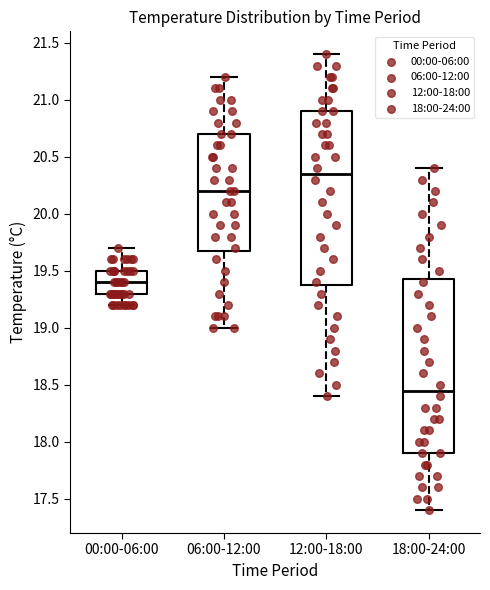

Reading left to right, read every box against the y-axis: the position of its median line, the range the box covers, and the ends of its whiskers. The values are not printed on the chart, so give them approximately, as read against the axis.

00:00-06:00: median 19.40, box 19.30 to 19.50, whiskers 19.20 to 19.70
06:00-12:00: median 20.20, box 19.70 to 20.70, whiskers 19.00 to 21.20
12:00-18:00: median 20.35, box 19.40 to 20.90, whiskers 18.40 to 21.40
18:00-24:00: median 18.45, box 17.90 to 19.45, whiskers 17.40 to 20.40